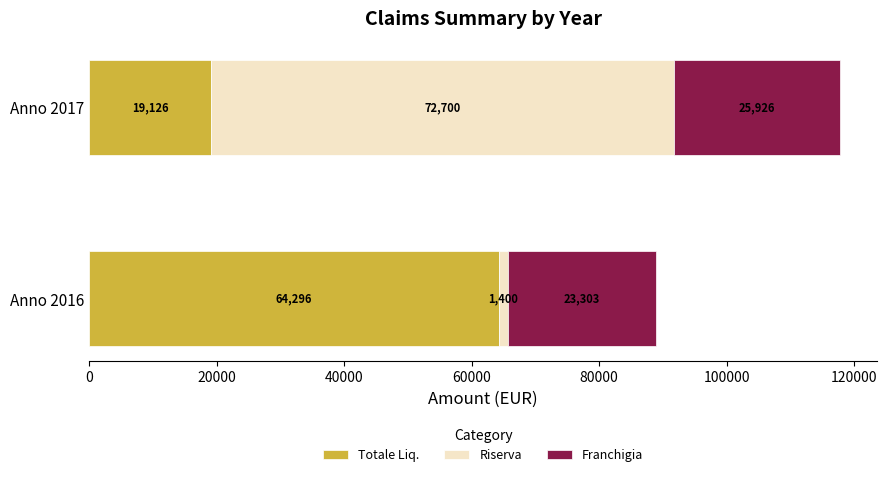

What is the difference between the Totale Liq. values at Anno 2016 and Anno 2017?

45170.0